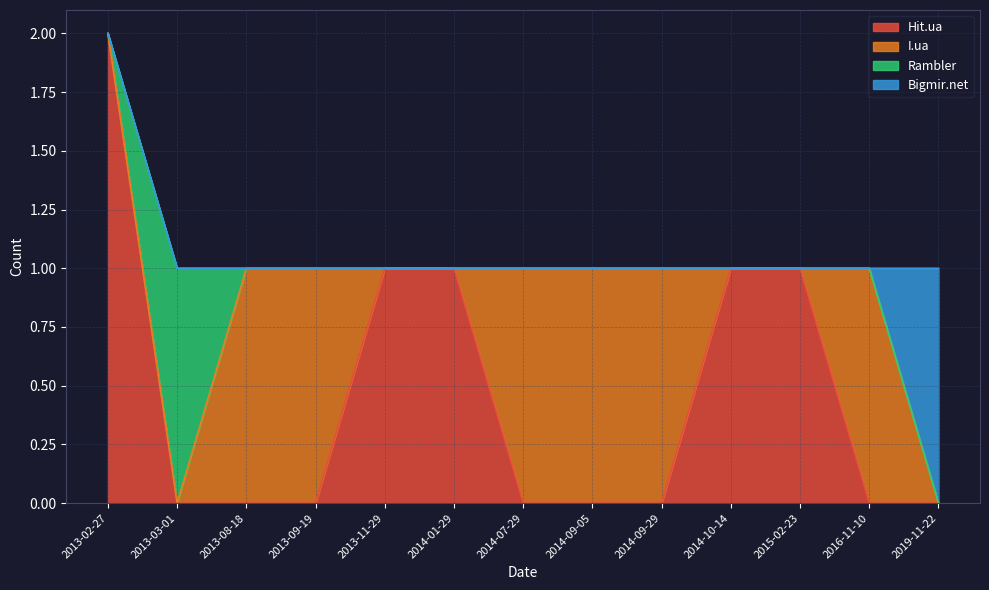

How many lines are shown in the chart?

4